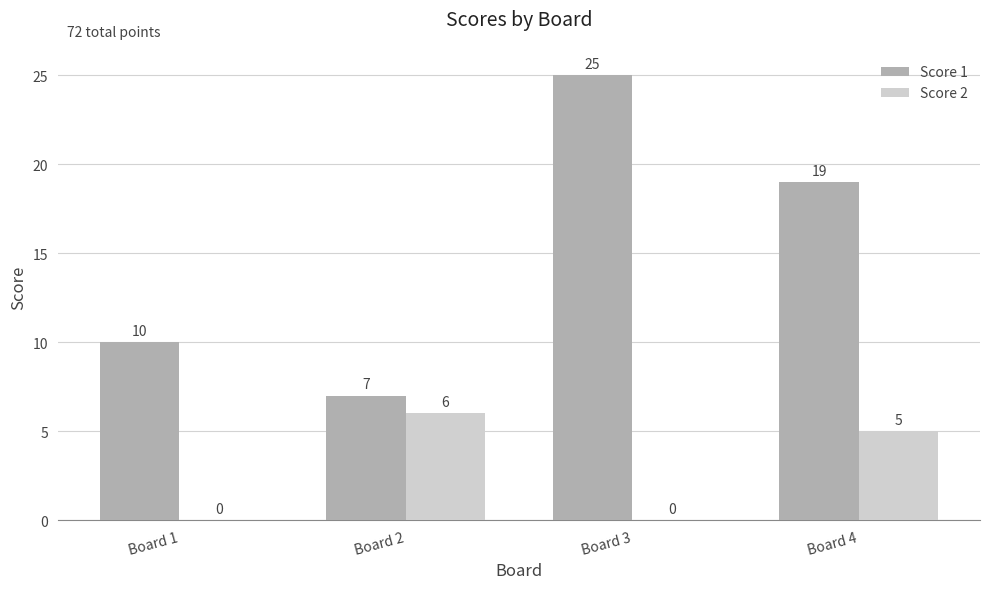

How many groups of bars are there?

4